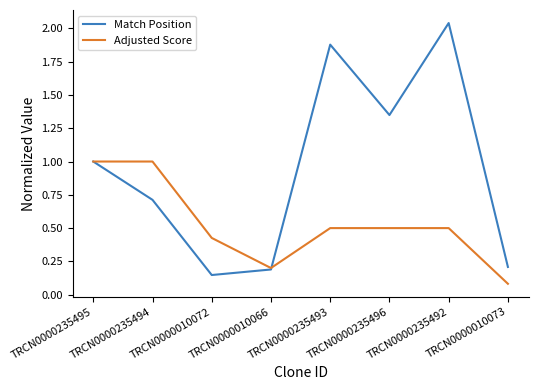

What are all the series names shown in the legend?

Match Position, Adjusted Score